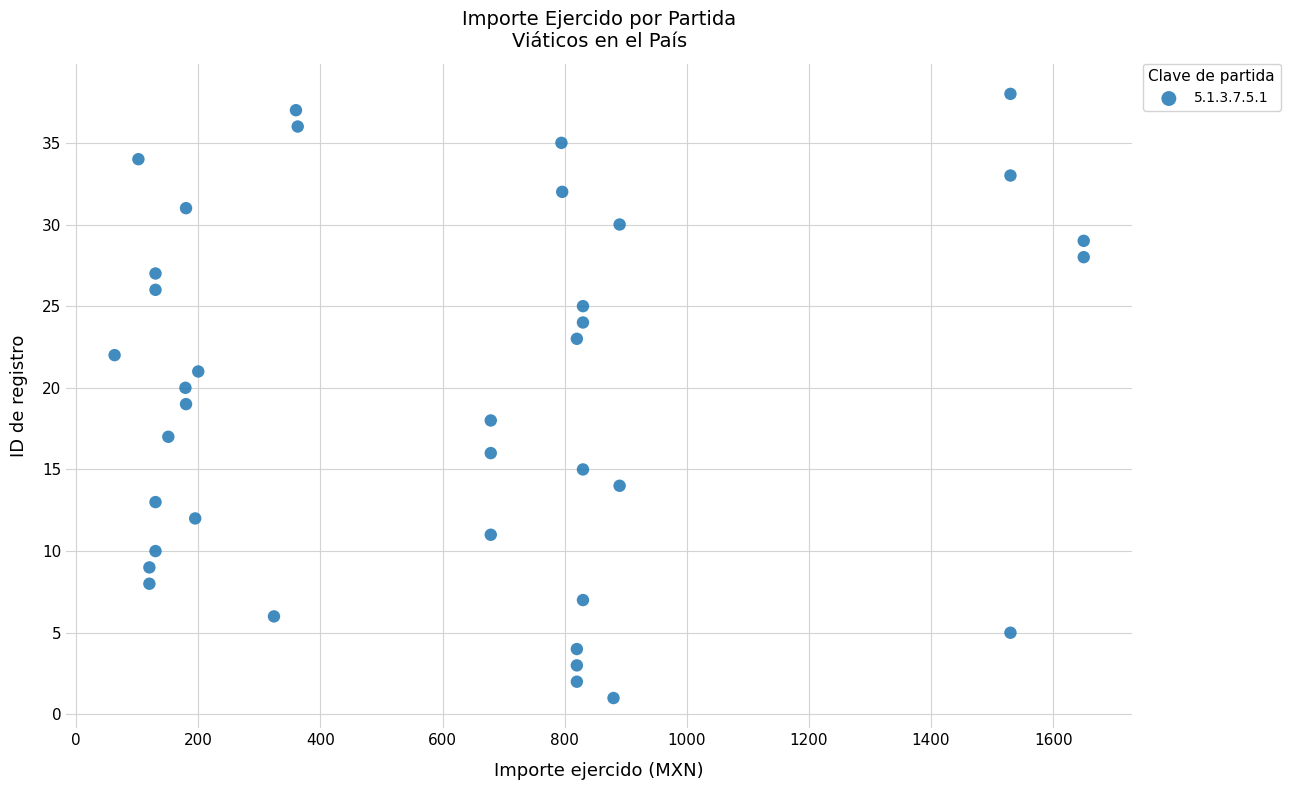

How many data points are displayed?

38